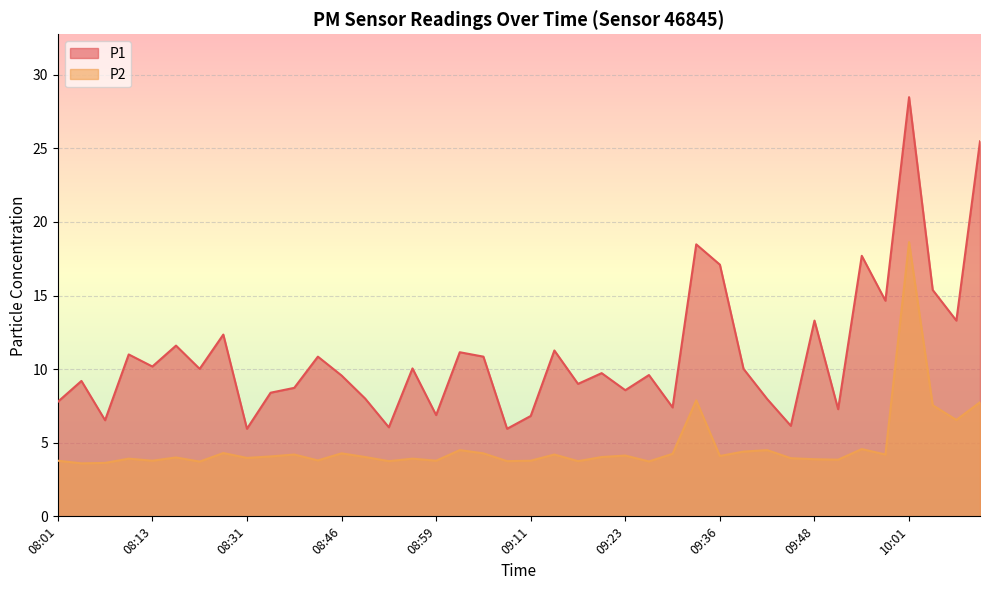

At which label does P2 reach its peak?

10:01